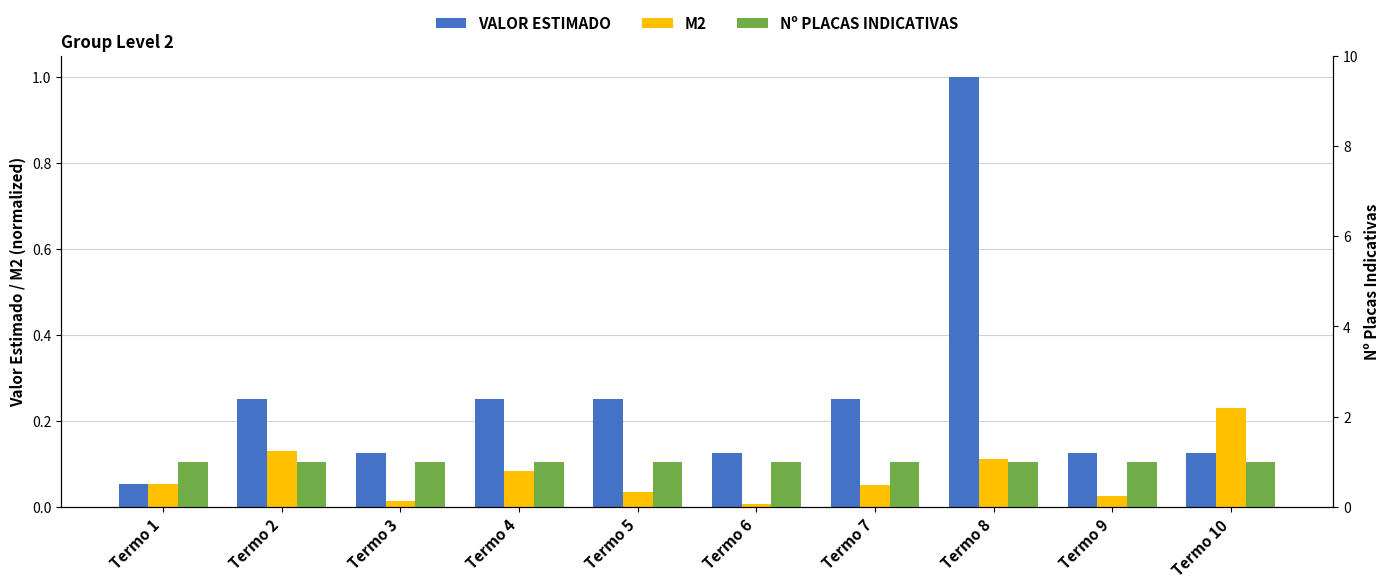

List the series in order of their peak value, lowest first.

M2, VALOR ESTIMADO, Nº PLACAS INDICATIVAS